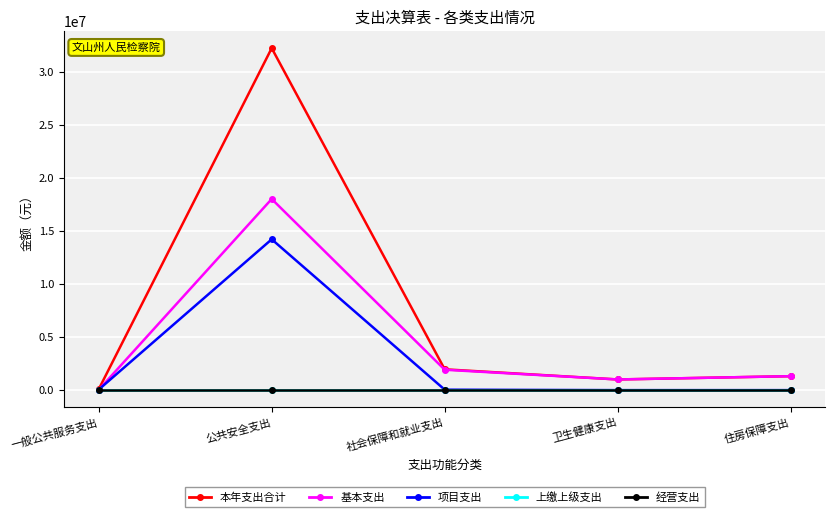

True or false: 本年支出合计 and 基本支出 cross at least once.

False